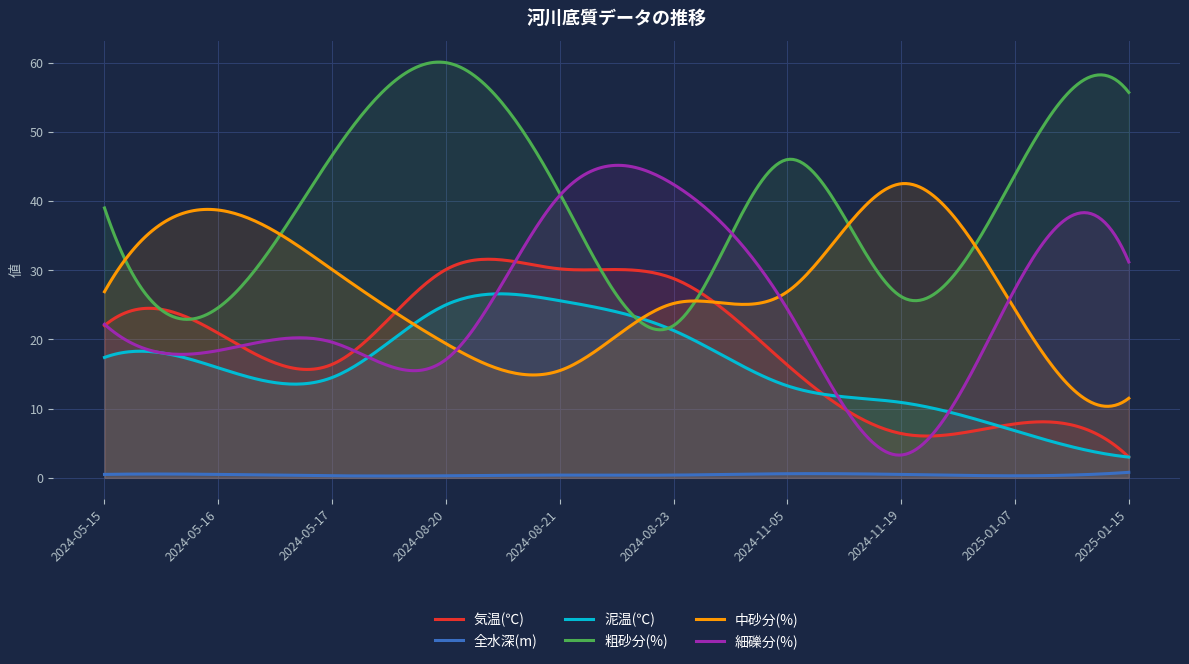

After their last crossing, which series has the higher values: 泥温(℃) or 中砂分(%)?

中砂分(%)